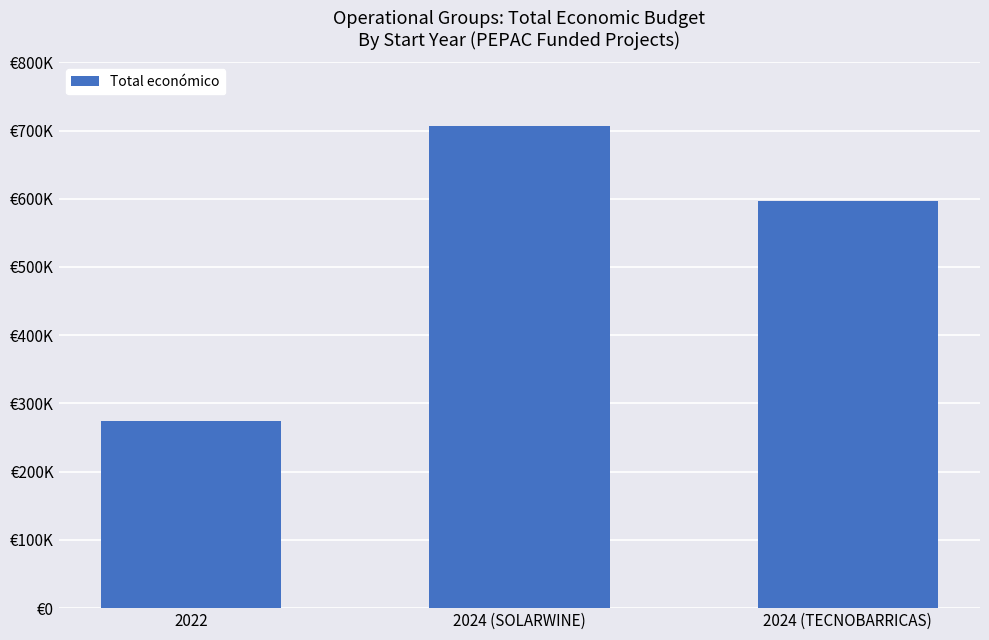

Rank the categories by value from highest to lowest.

2024 (SOLARWINE), 2024 (TECNOBARRICAS), 2022